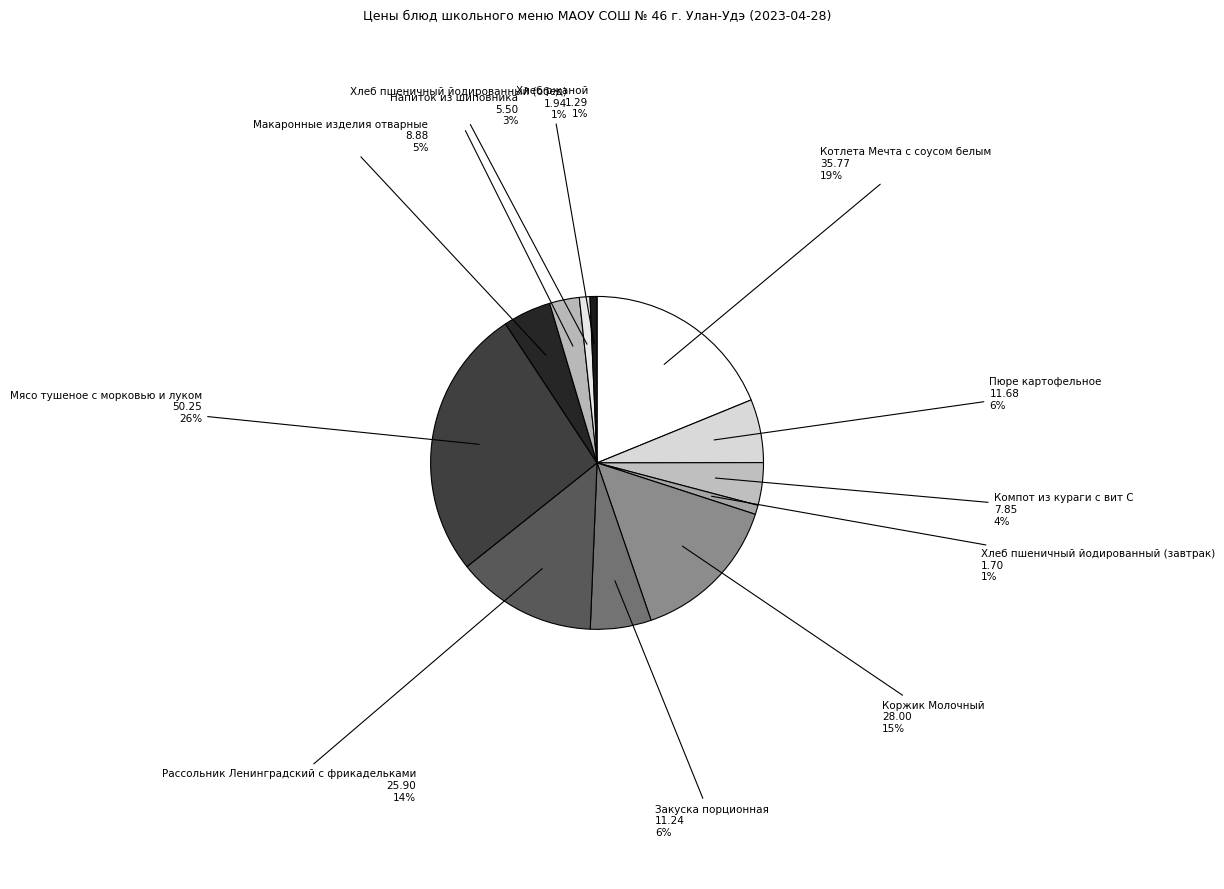

What is the largest slice in the pie chart?

Мясо тушеное с морковью и луком